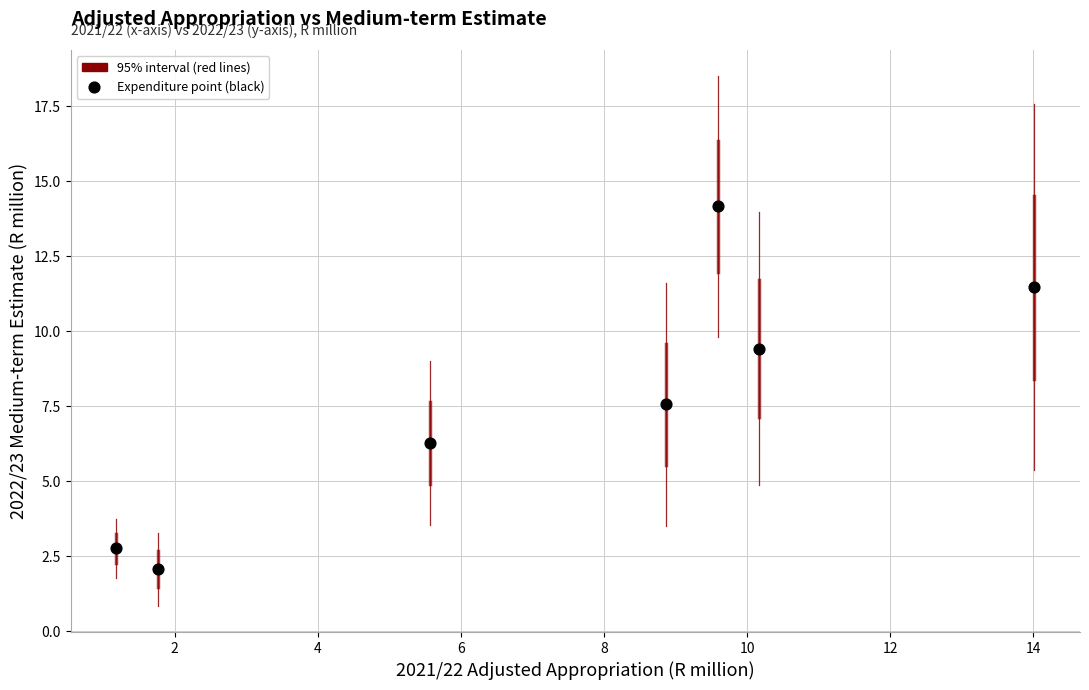

What is the range of X values (max minus min)?

12.8